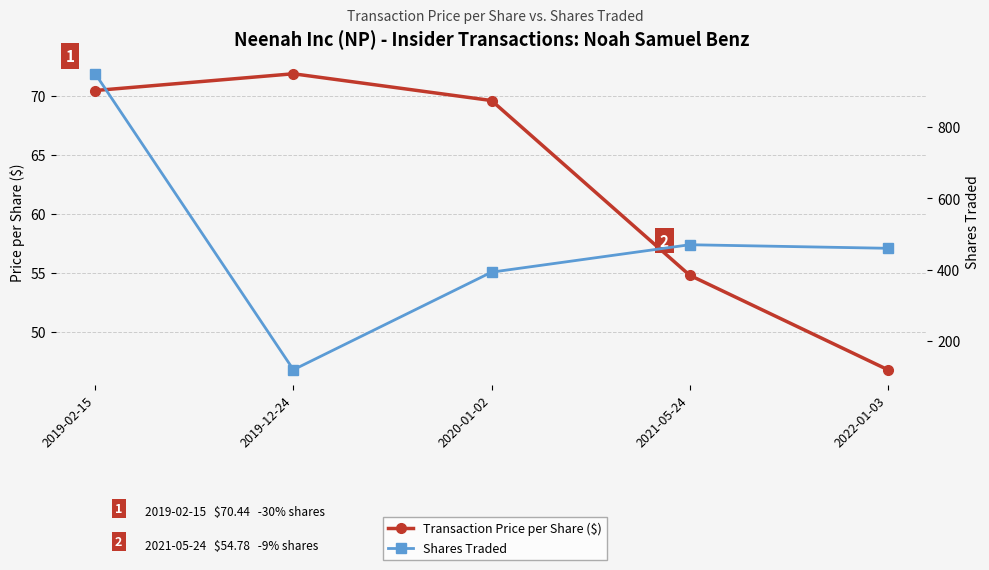

Which series changed the most between 2020-01-02 and 2021-05-24?

Shares Traded